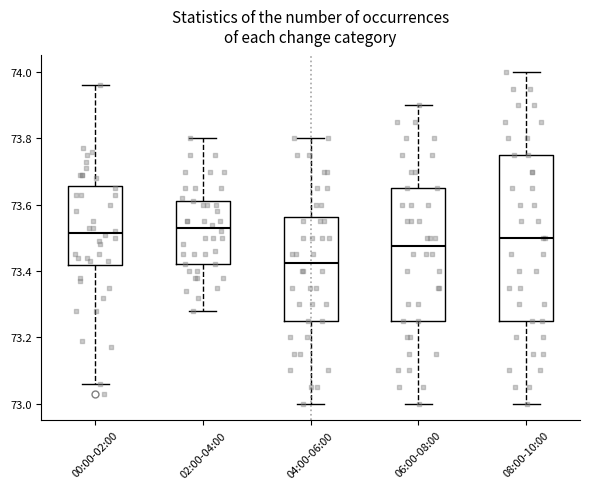

Reading left to right, transcribe this box plot: for each box, give where its median line is, the range the box spans, and where its two whiskers end, as read against the y-axis. The values are not printed on the chart, so give them approximately, as read against the axis.

00:00-02:00: median 73.52, box 73.42 to 73.66, whiskers 73.06 to 73.96
02:00-04:00: median 73.54, box 73.42 to 73.62, whiskers 73.28 to 73.80
04:00-06:00: median 73.42, box 73.26 to 73.56, whiskers 73.00 to 73.80
06:00-08:00: median 73.48, box 73.26 to 73.66, whiskers 73.00 to 73.90
08:00-10:00: median 73.50, box 73.26 to 73.76, whiskers 73.00 to 74.00